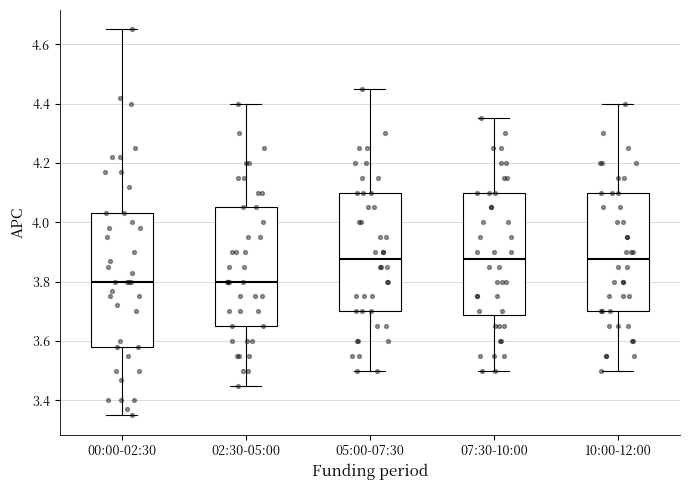

Where does the lower whisker of the box for 10:00-12:00 end on the y-axis? The values are not printed on the chart, so give them approximately, as read against the axis.

3.50